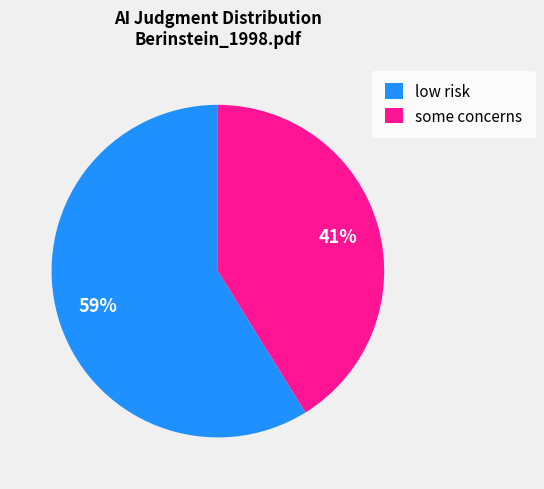

The low risk slice represents 69% of the pie. True or false?

False